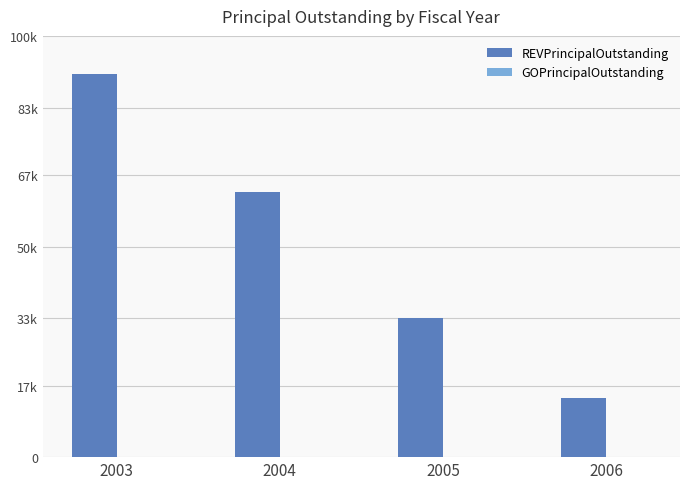

Does the chart contain any negative values?

No